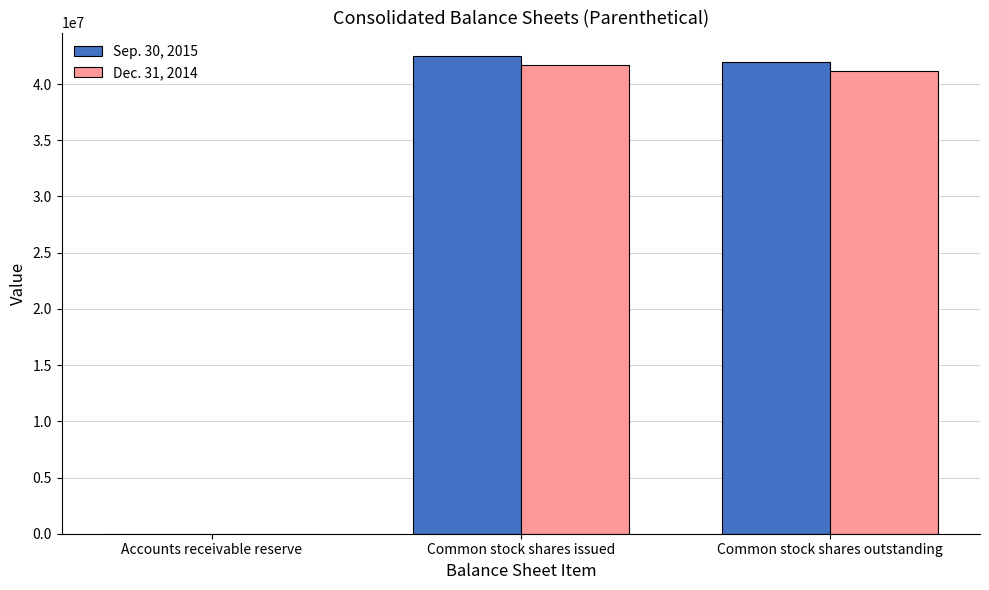

What is the maximum value shown in the chart?

42458162